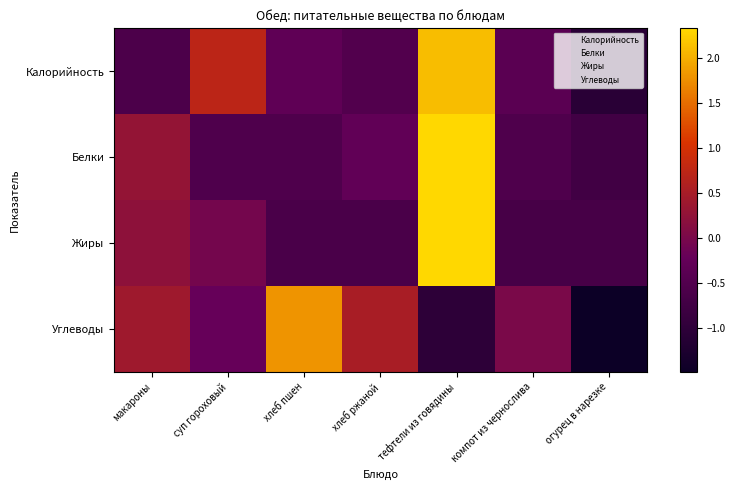

Which label corresponds to the largest value in the chart?

тефтели из говядины